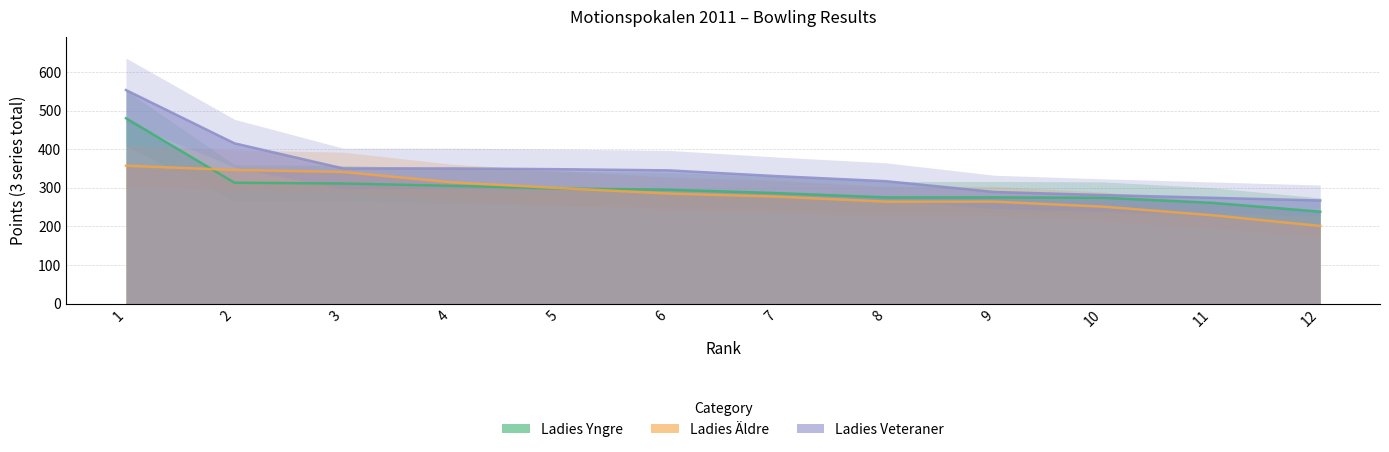

What is the average value of the Ladies Yngre series?

301